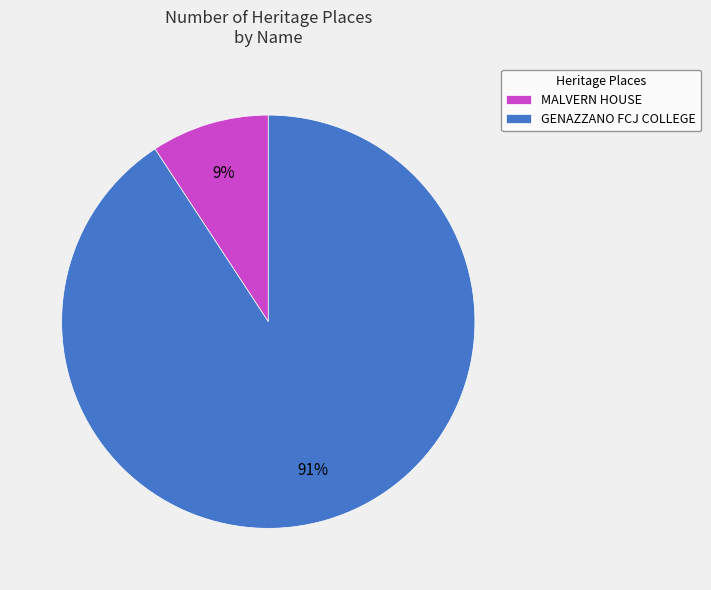

Which slice represents more than half of the pie?

GENAZZANO FCJ COLLEGE